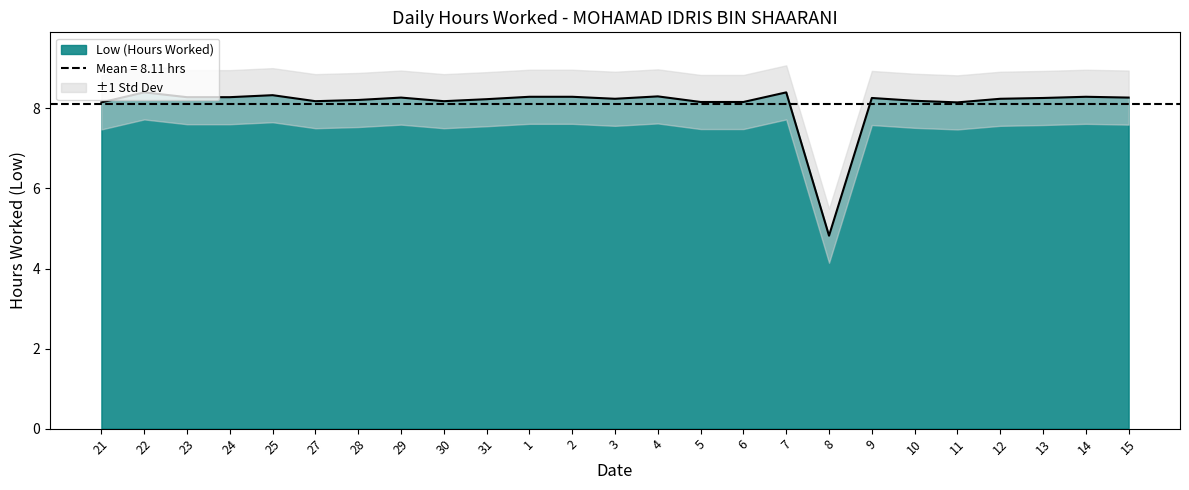

Between 21 and 24, which is larger?

24